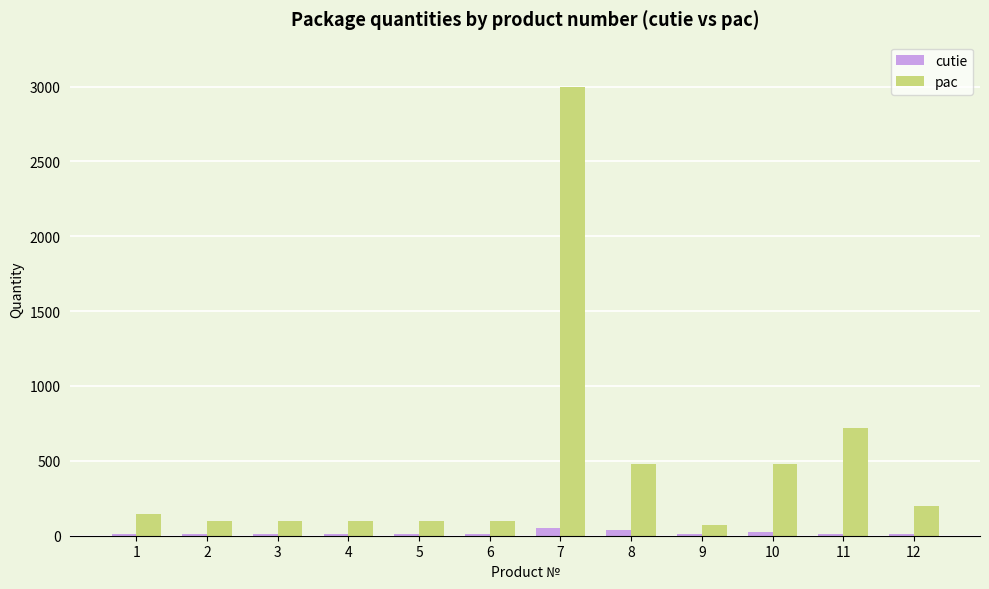

At which category is the sum across all series the highest?

7